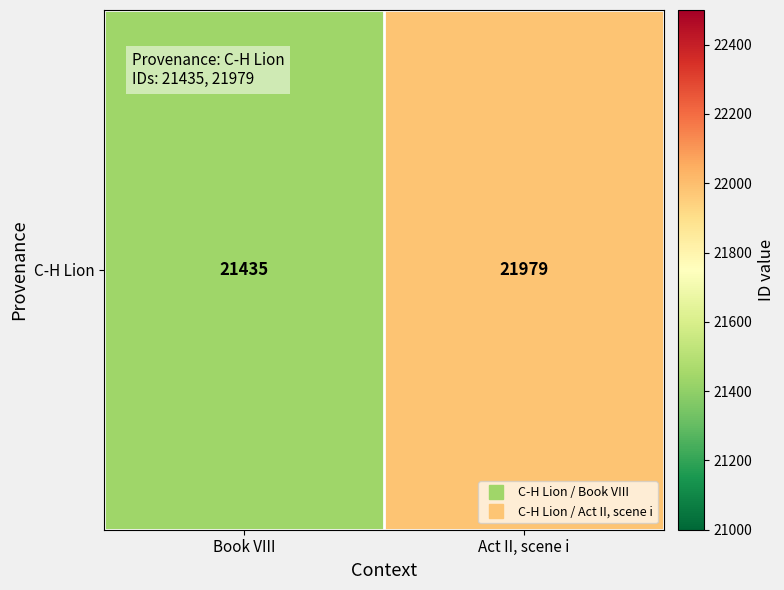

What is the difference between the values at Act II, scene i and Book VIII?

544